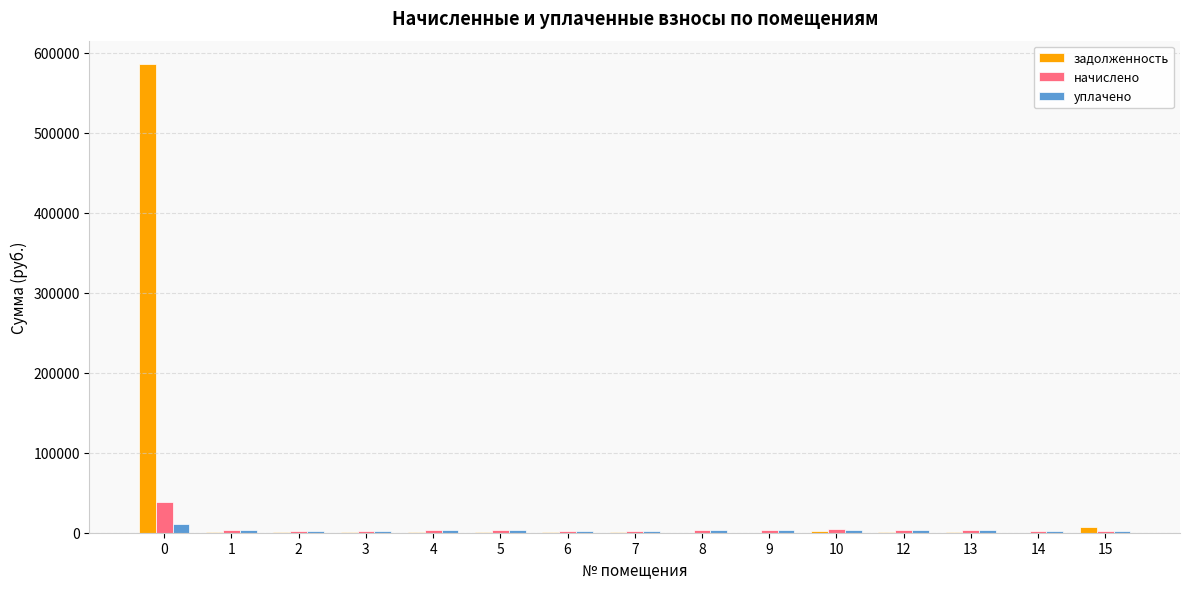

Which series has the largest range (max minus min)?

задолженность